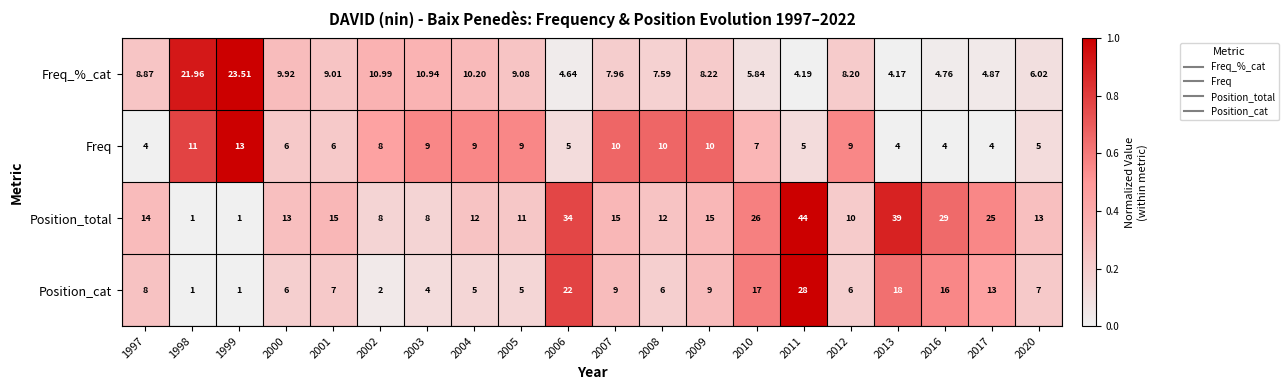

Which series has the widest spread of values?

Position_total